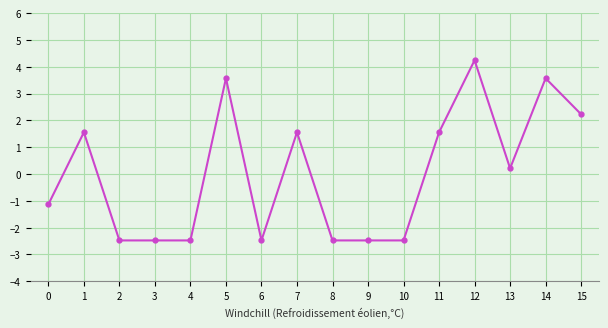

What is the value of the 12th point from the left?

1.6